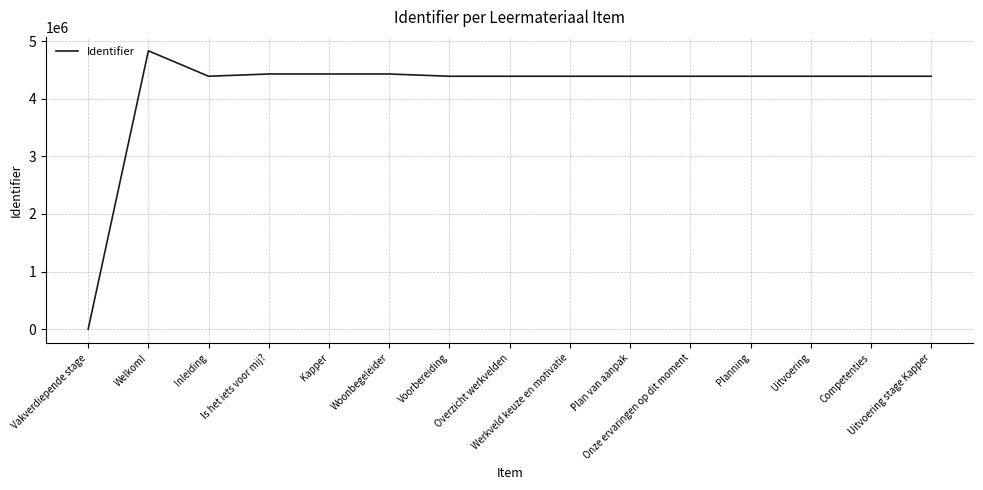

What is the sum of all values?

62069665